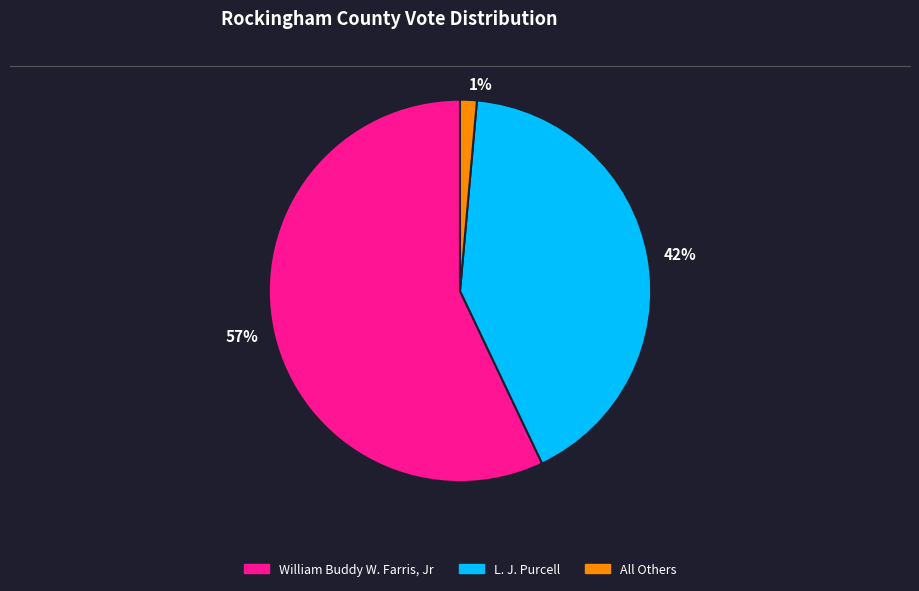

Rank the categories by value from highest to lowest.

William Buddy W. Farris, Jr, L. J. Purcell, All Others